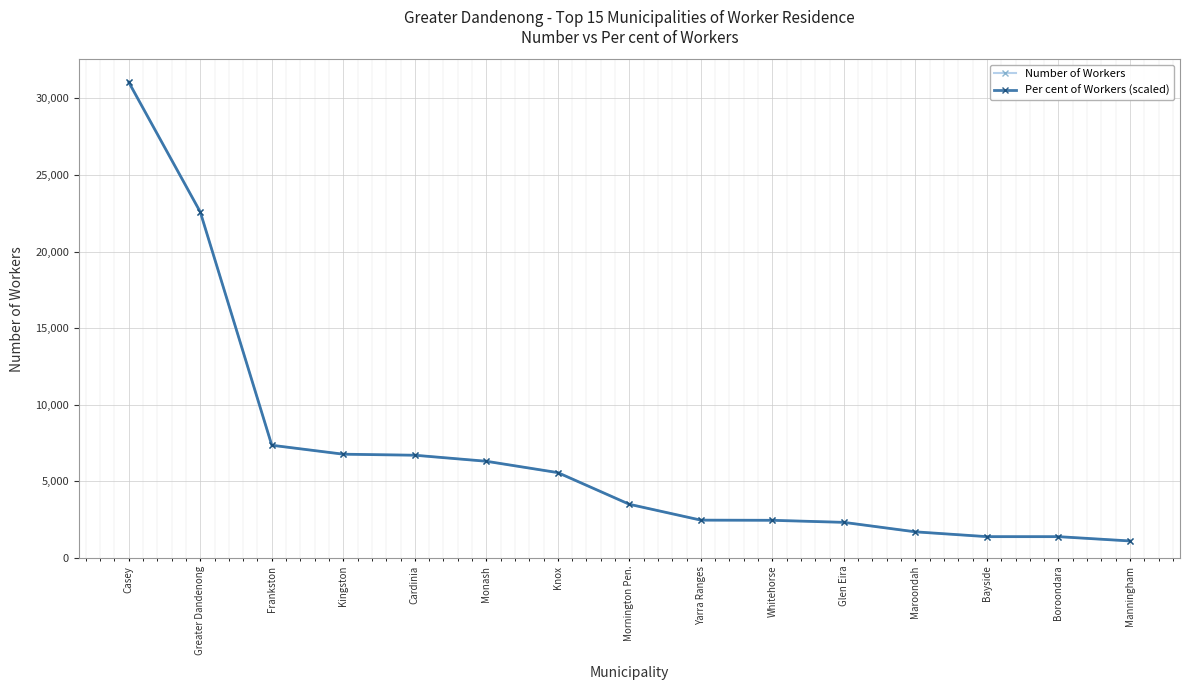

How many data points in Per cent of Workers (scaled) are less than 3504?

7